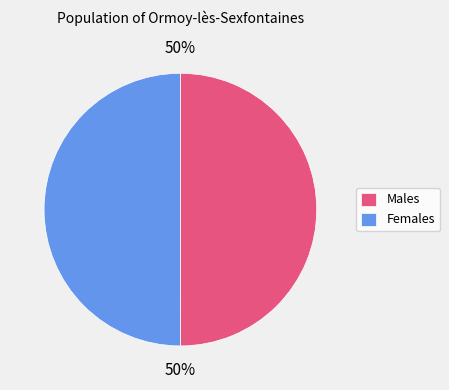

To the nearest percent, what is the average slice percentage?

50%